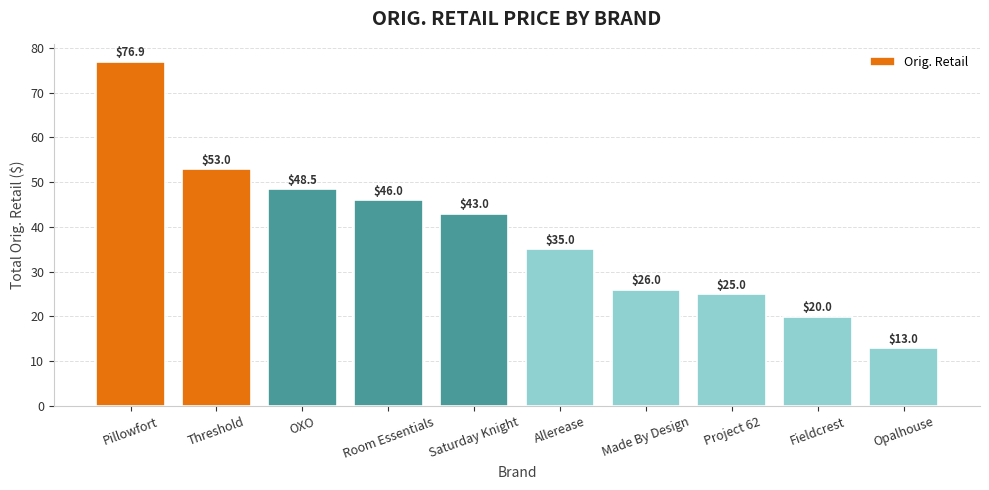

Rank the categories by value from highest to lowest.

Pillowfort, Threshold, OXO, Room Essentials, Saturday Knight, Allerease, Made By Design, Project 62, Fieldcrest, Opalhouse